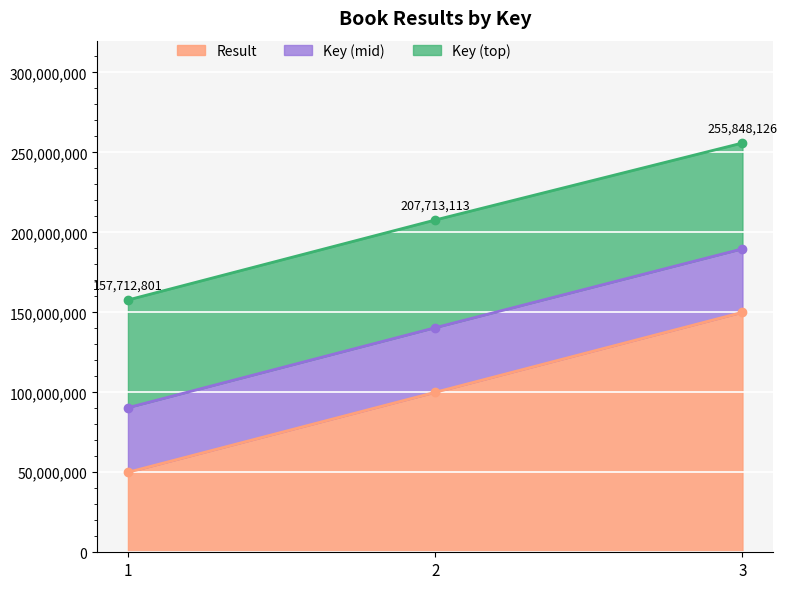

Rank the categories by value from lowest to highest.

1, 2, 3